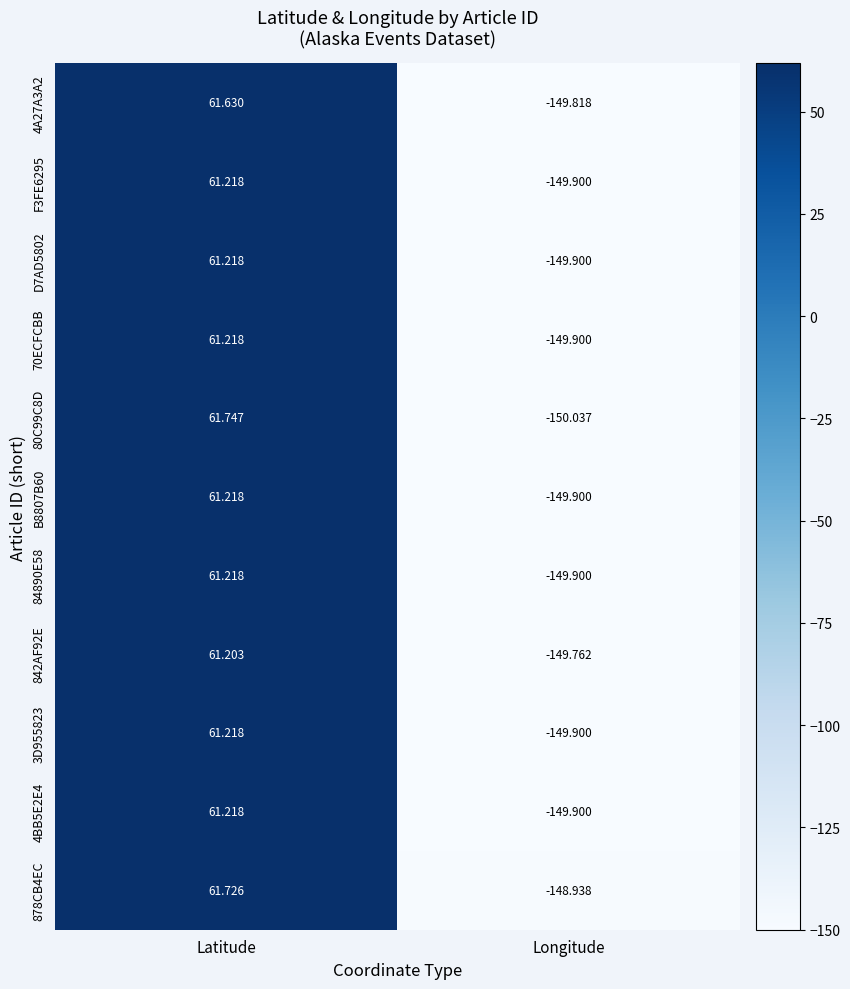

At which label is 84890E58 closest to -44?

Latitude